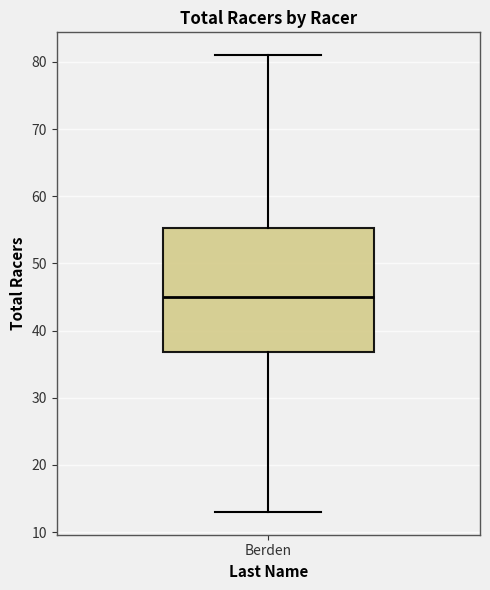

Where does the upper whisker of the box for Berden end on the y-axis? The values are not printed on the chart, so give them approximately, as read against the axis.

81